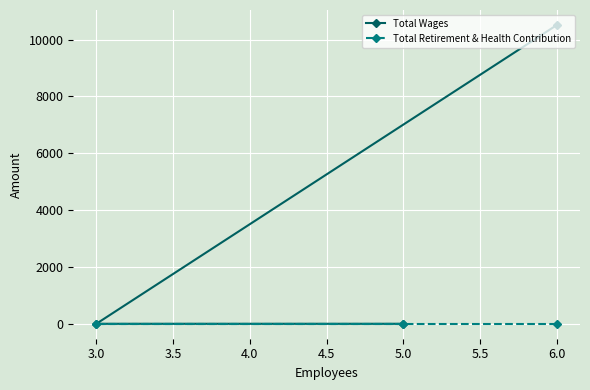

What is the highest value of the Total Wages series?

10513